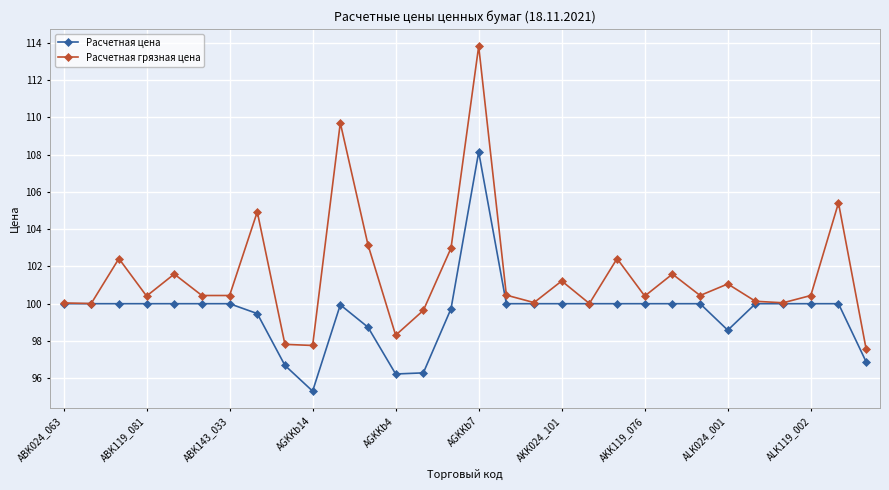

Rank the series by their average value, from highest to lowest.

Расчетная грязная цена, Расчетная цена